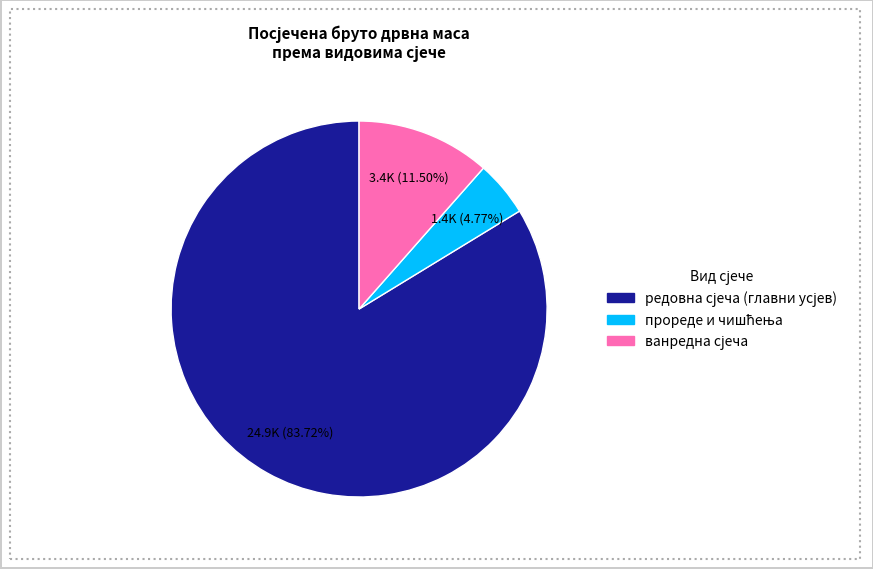

Is there a majority slice in this chart?

Yes